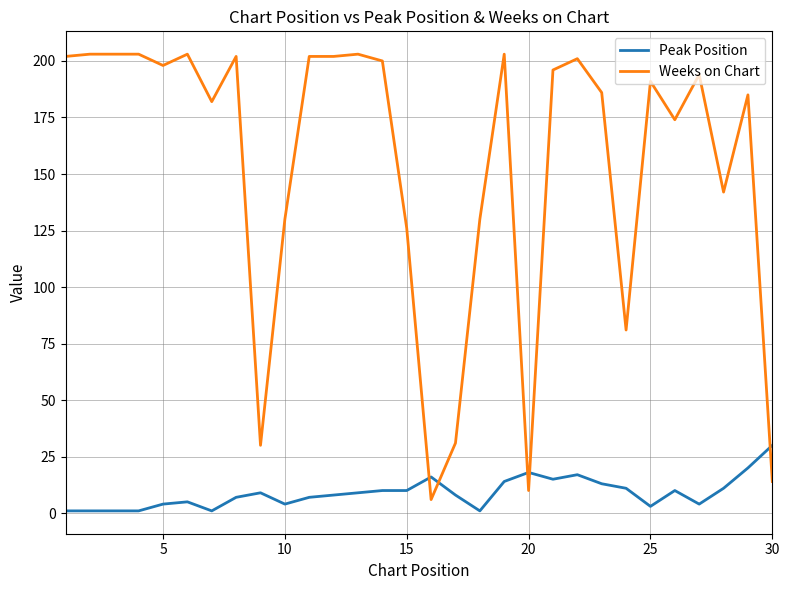

What is the difference between the maximum and minimum values in the Weeks on Chart series?

197